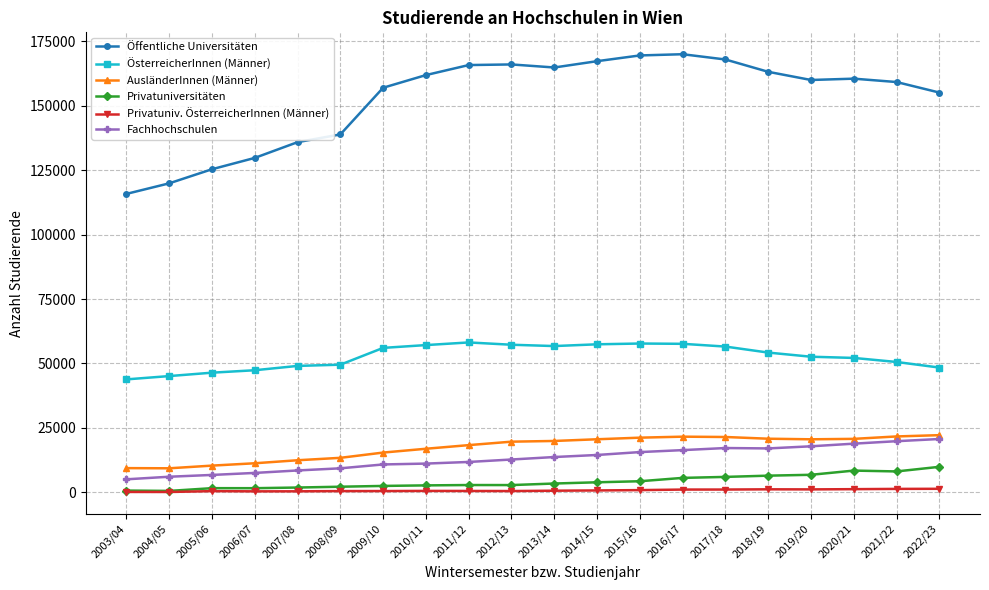

At which label does Öffentliche Universitäten reach its minimum?

2003/04